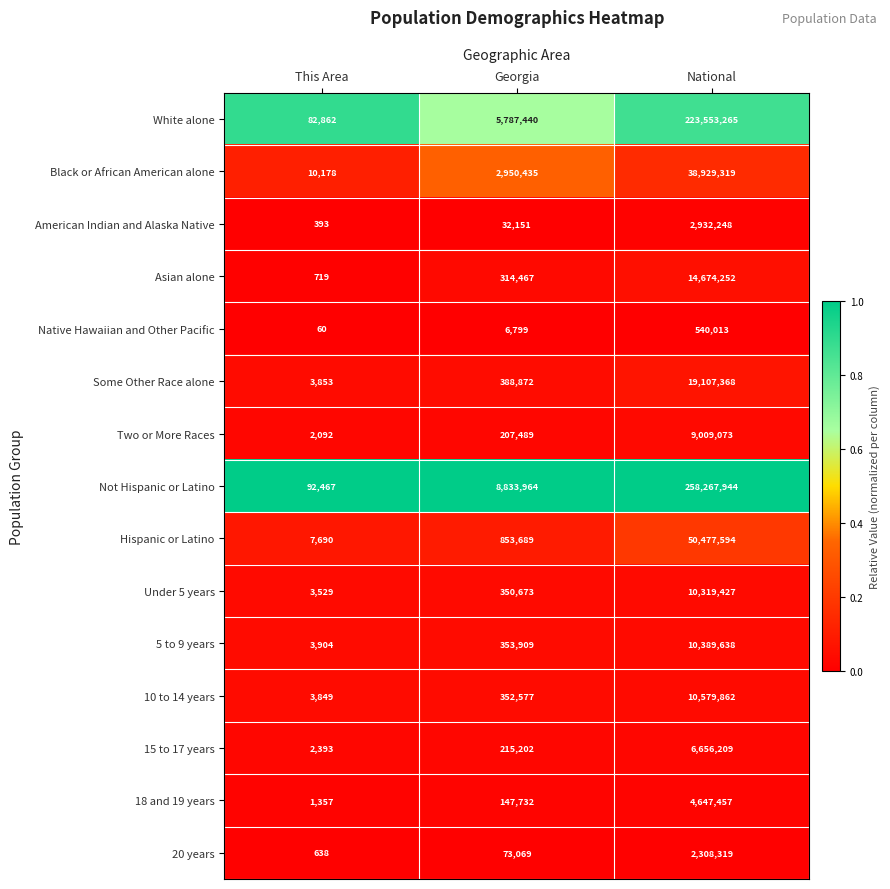

True or false: Asian alone has a value of 4538861 at National.

False